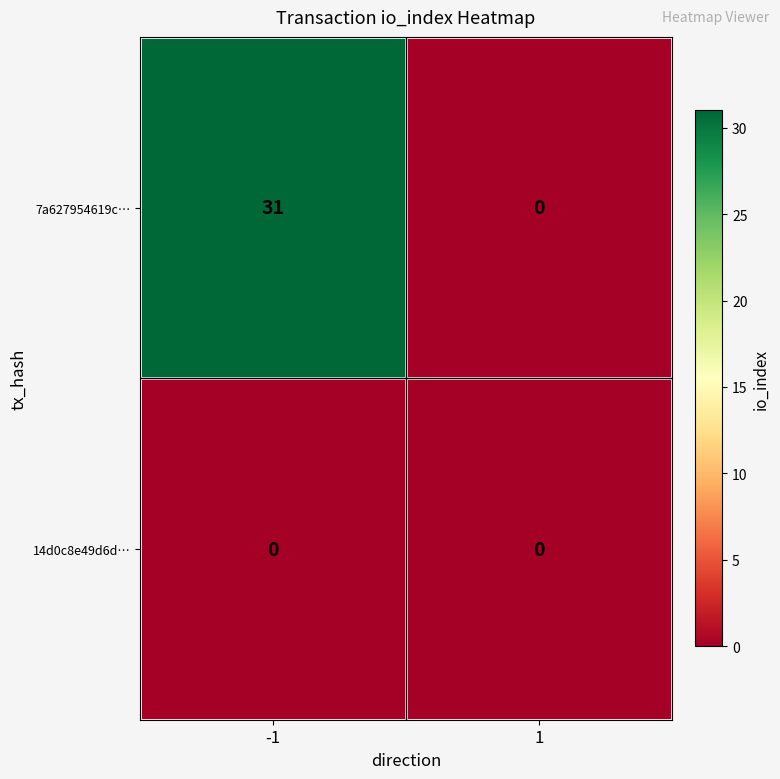

List the series in order of their overall mean, highest first.

7a627954619c…, 14d0c8e49d6d…